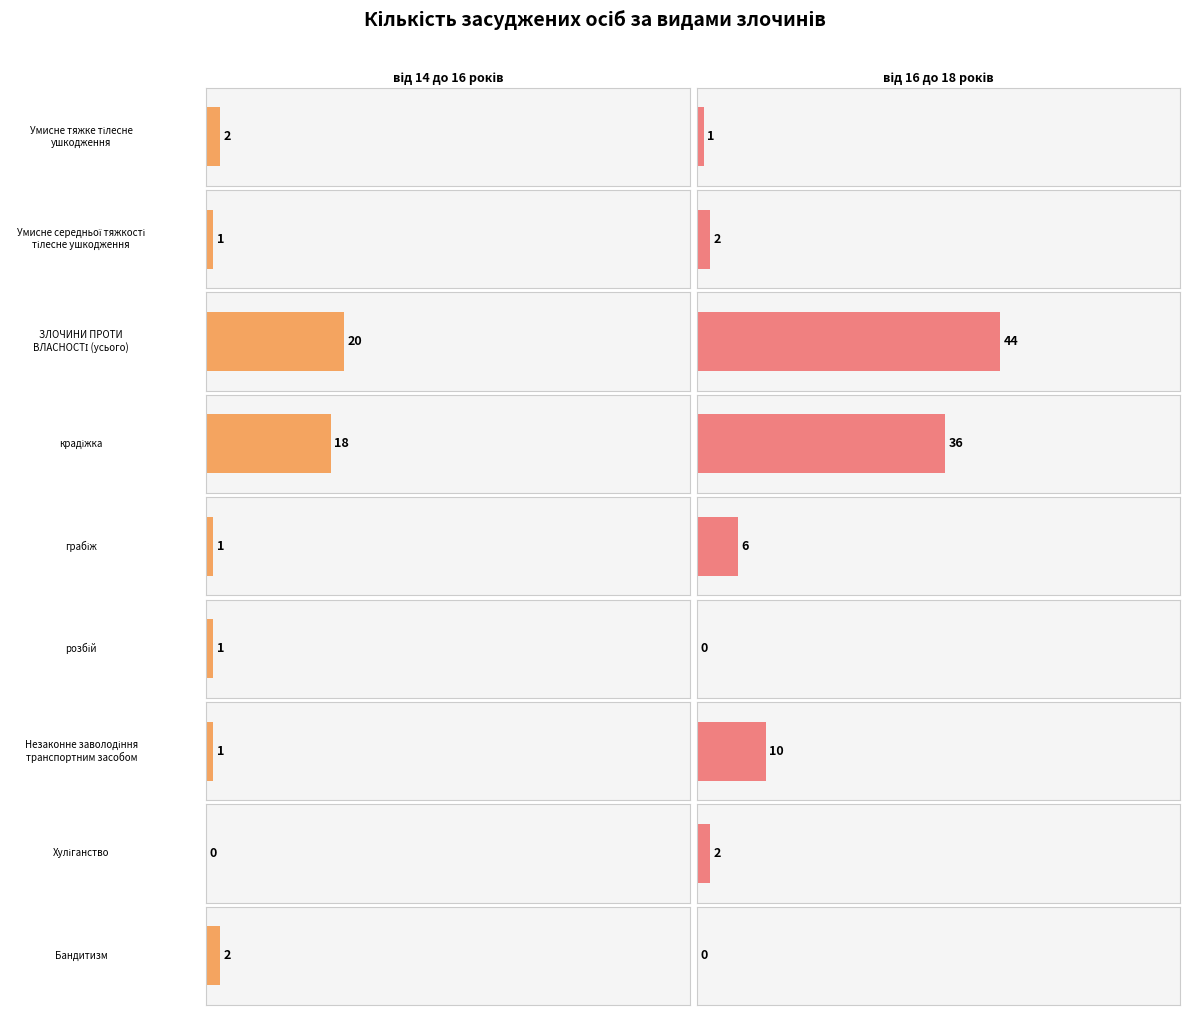

Which has a higher value, Хуліганство or Умисне середньої тяжкості тілесне ушкодження?

Умисне середньої тяжкості тілесне ушкодження